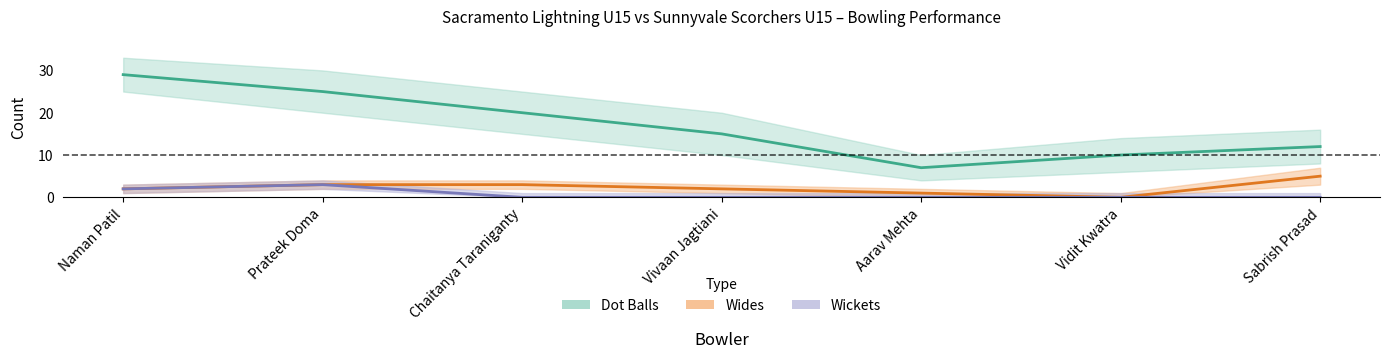

Count the number of categories in the chart.

7